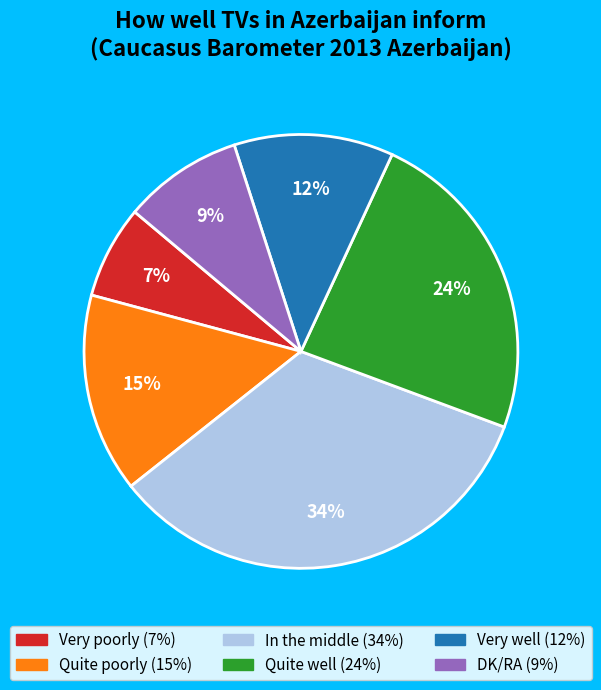

What percentage is the DK/RA slice, to the nearest percent?

9%